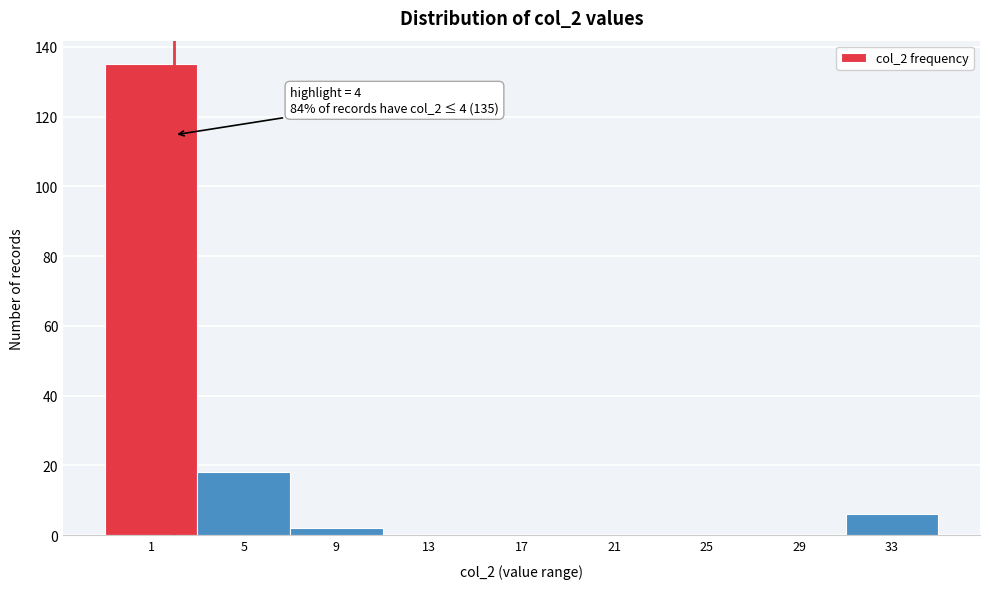

Reading right to left, transcribe all the data shown in this chart.

33=6	29=0	25=0	21=0	17=0	13=0	9=2	5=18	1=135